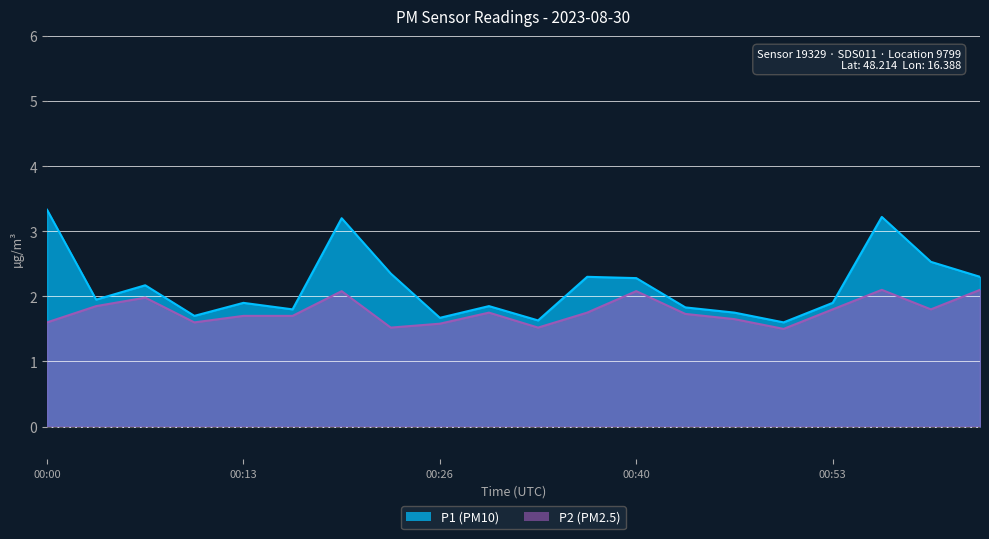

The value of P2 at 00:43 is 1.7. True or false?

True